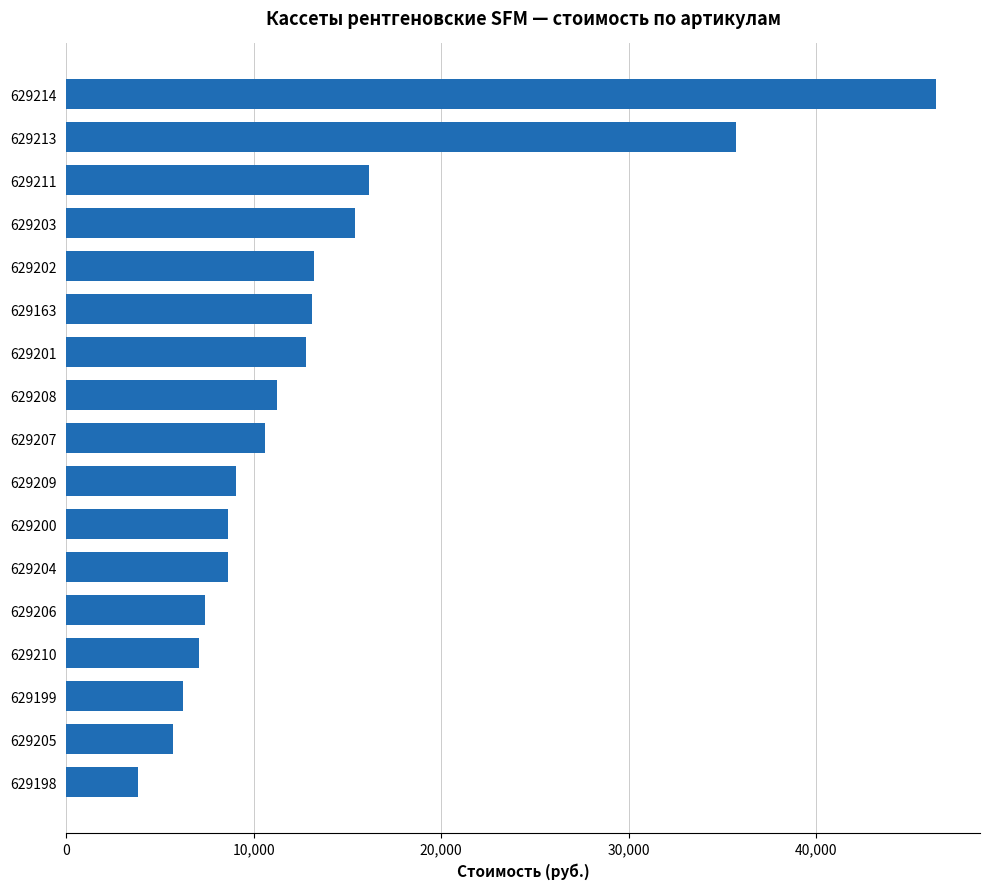

Count the number of values greater than 10597.

9